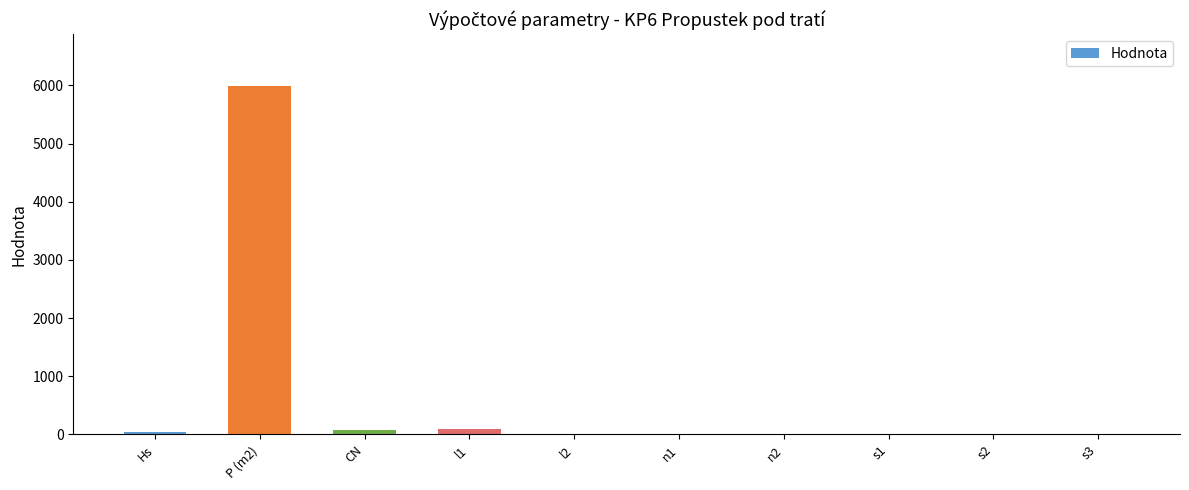

What is the sum of all values?

6201.6